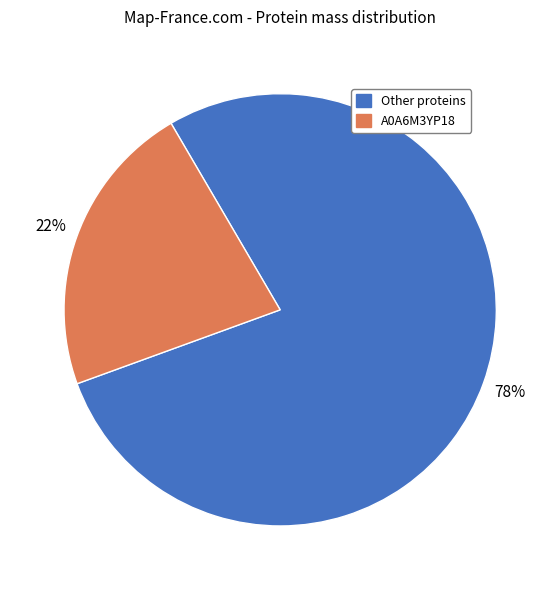

True or false: Other proteins accounts for 78% of the total.

True